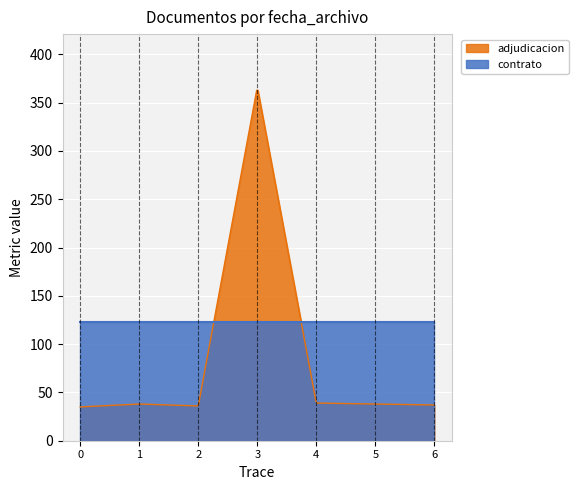

Which series has the largest range (max minus min)?

adjudicacion